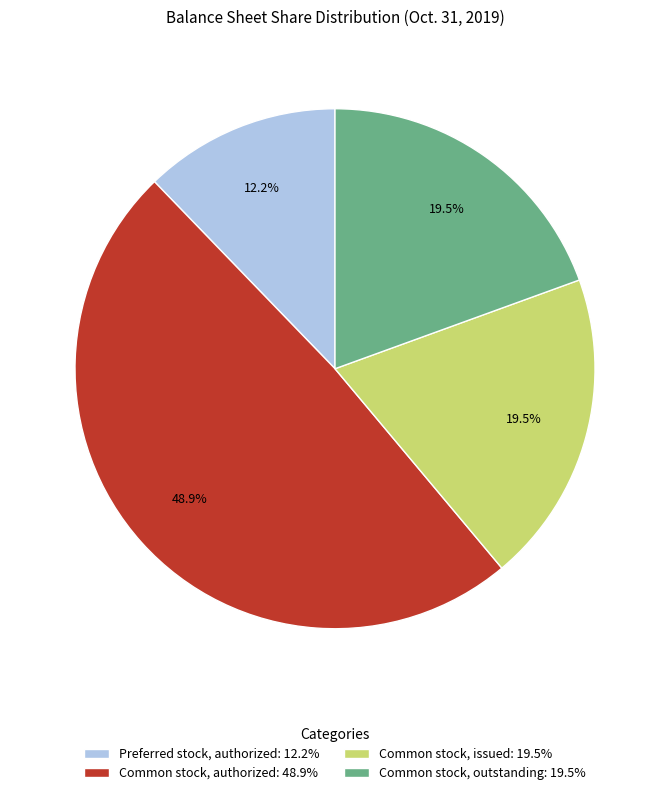

To the nearest percent, what is the average slice percentage?

25%